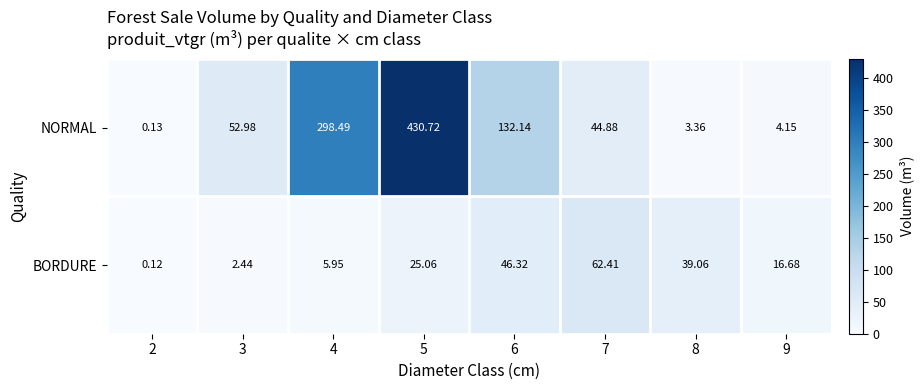

Which series has the largest range (max minus min)?

NORMAL